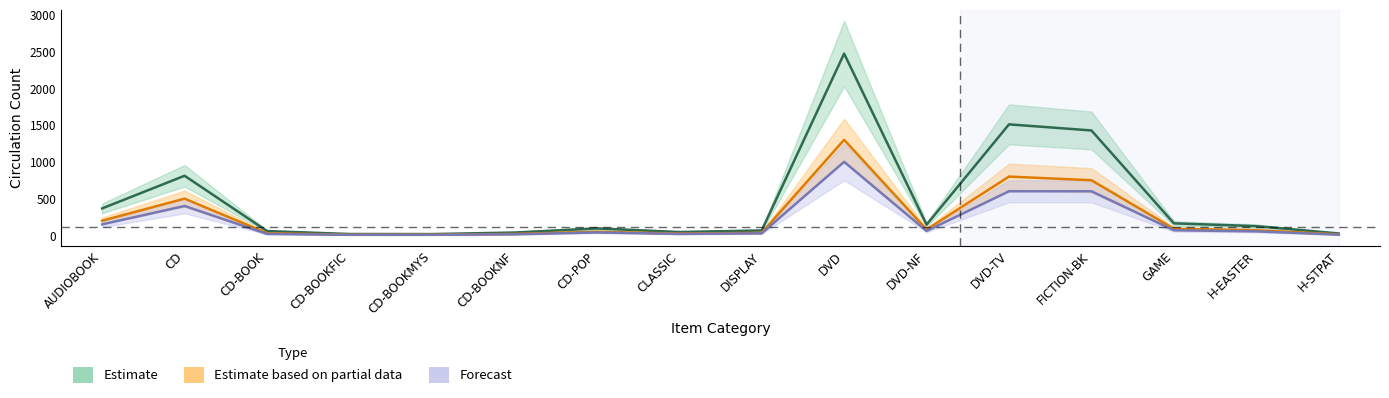

How many lines are shown in the chart?

3